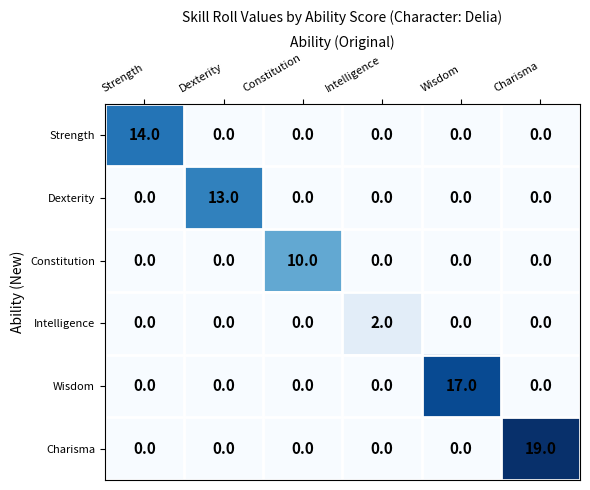

Is it true that Intelligence equals 0 at Wisdom?

True